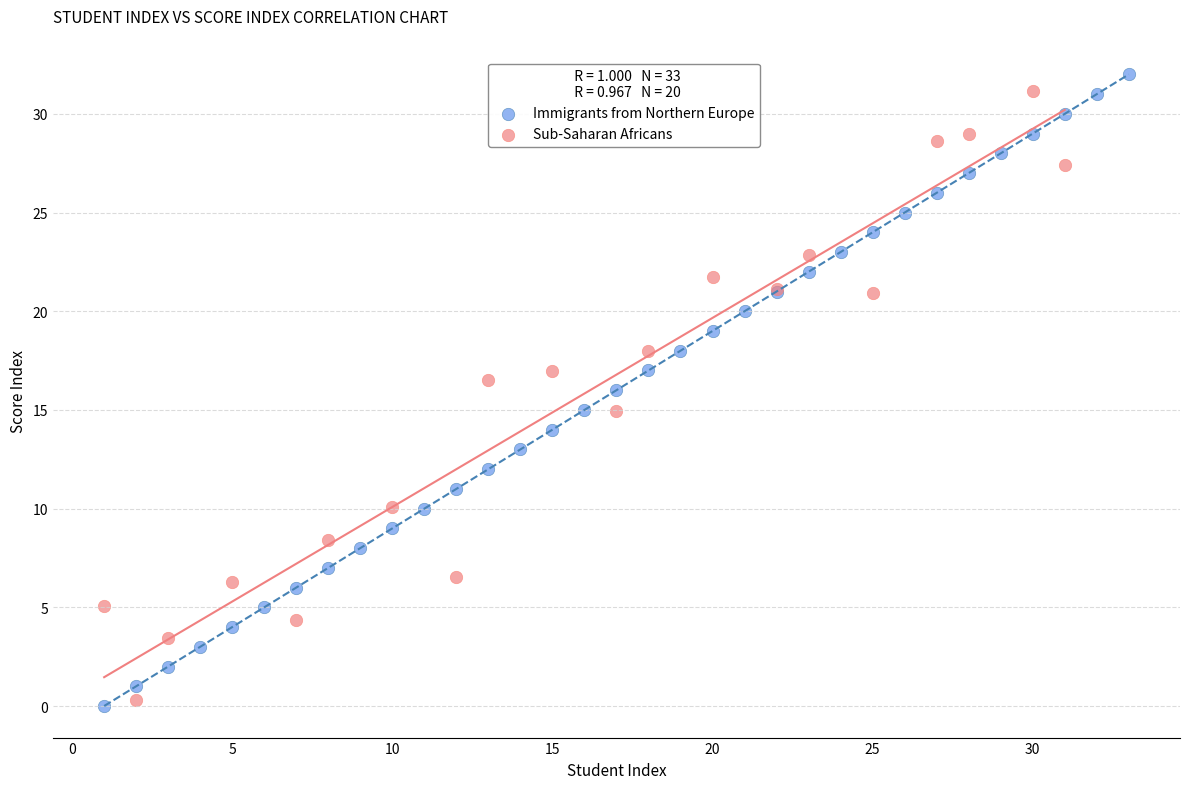

Which series has the widest spread of Y values?

Immigrants from Northern Europe